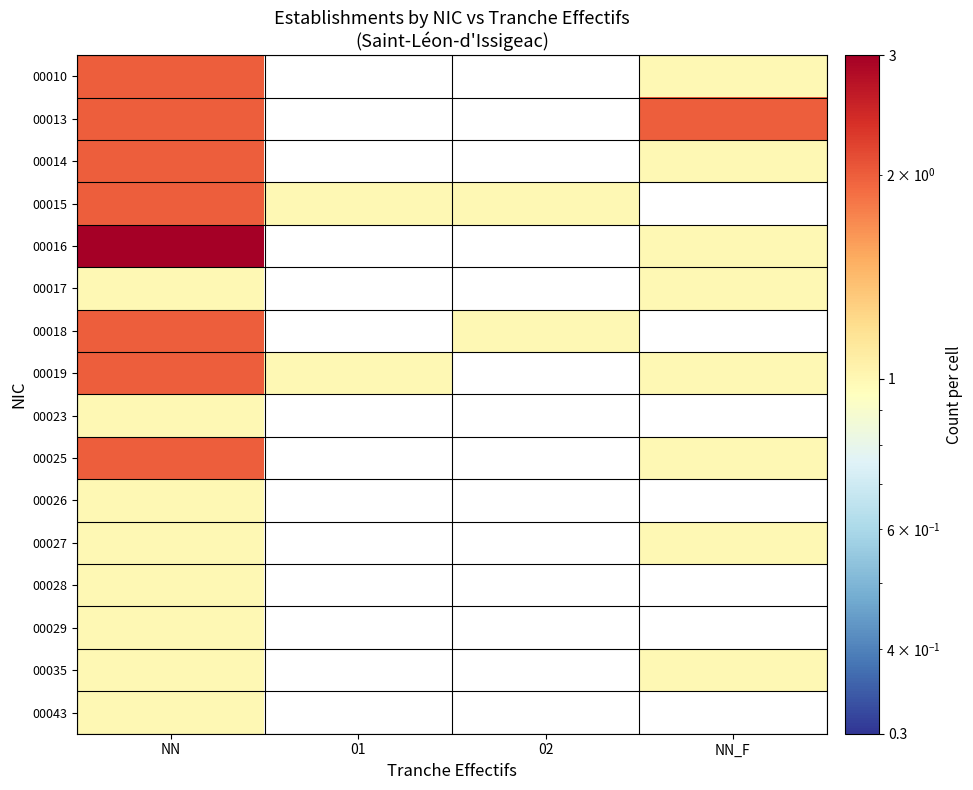

At which category is the sum across all series the highest?

NN